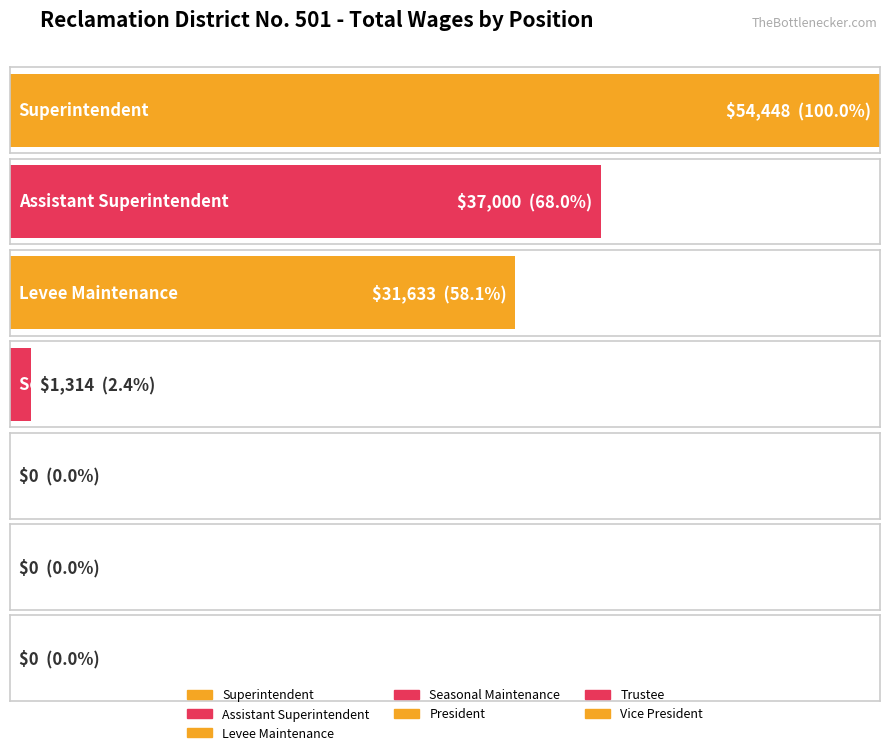

List the labels in order of value, smallest first.

President, Trustee, Vice President, Seasonal Maintenance, Levee Maintenance, Assistant Superintendent, Superintendent